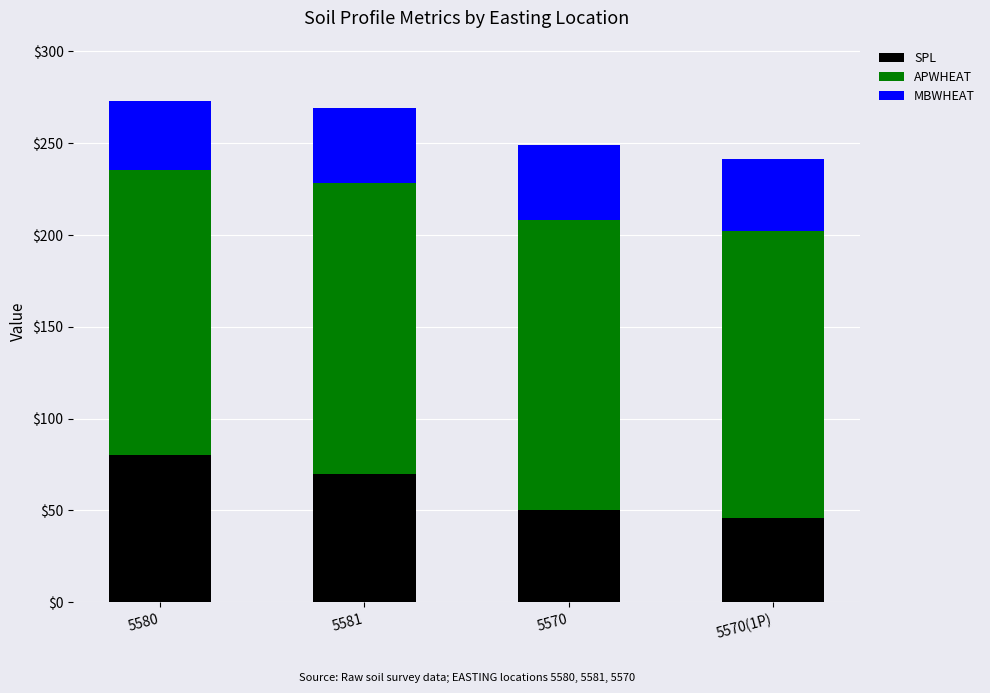

What are all the series names shown in the legend?

SPL, APWHEAT, MBWHEAT